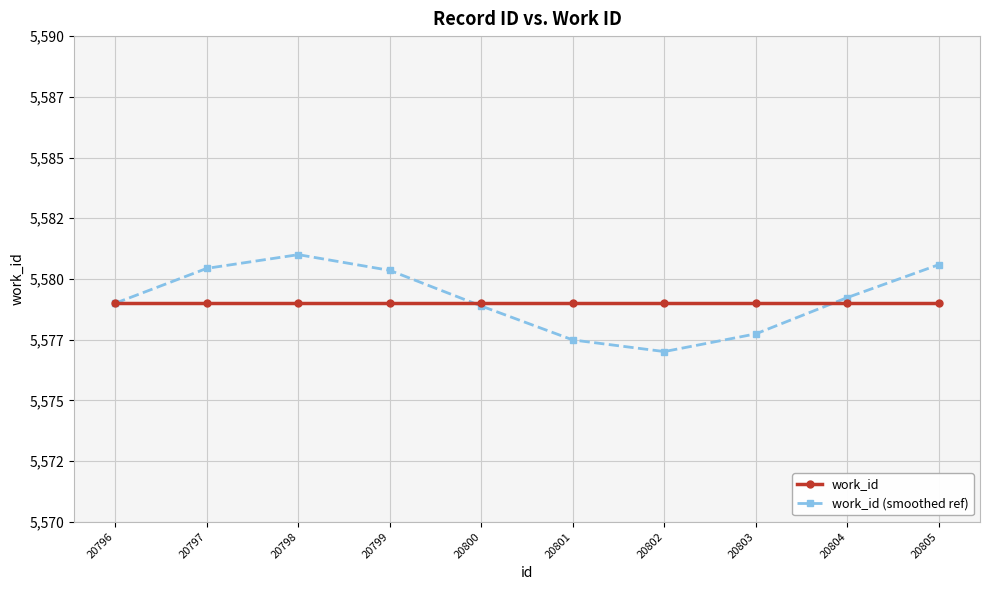

At how many categories does at least one series exceed 5577?

10